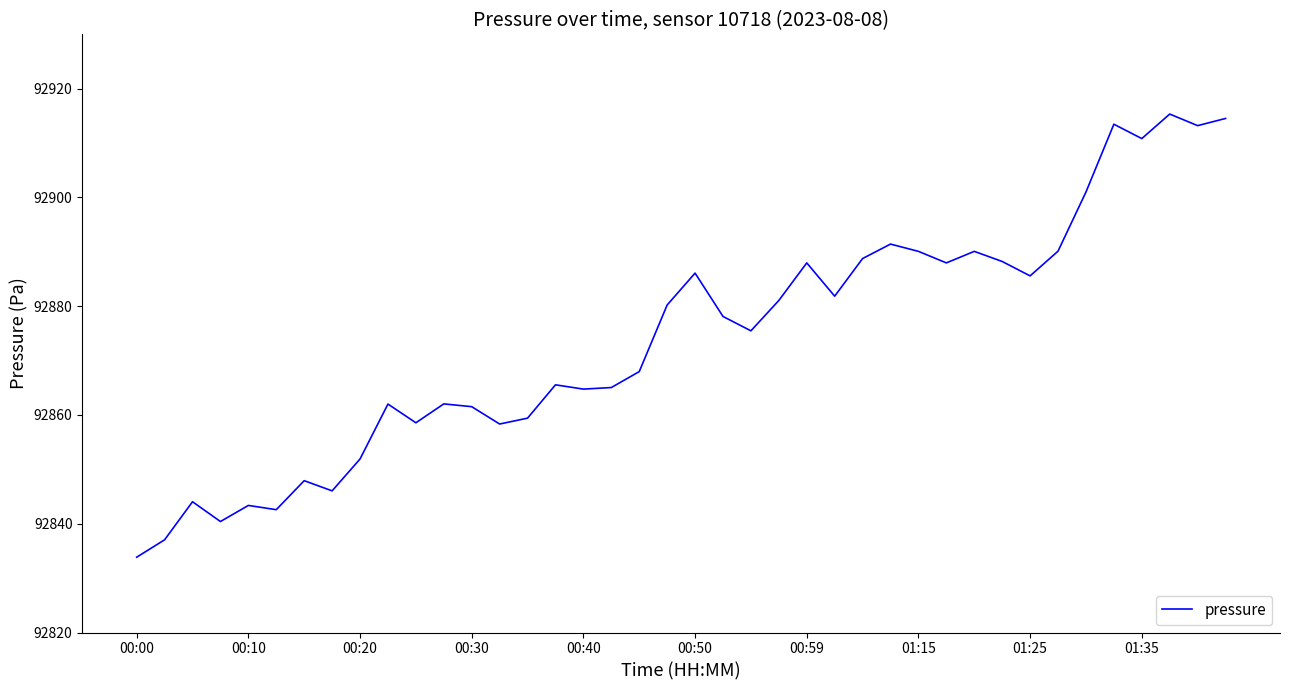

Count the number of categories in the chart.

40